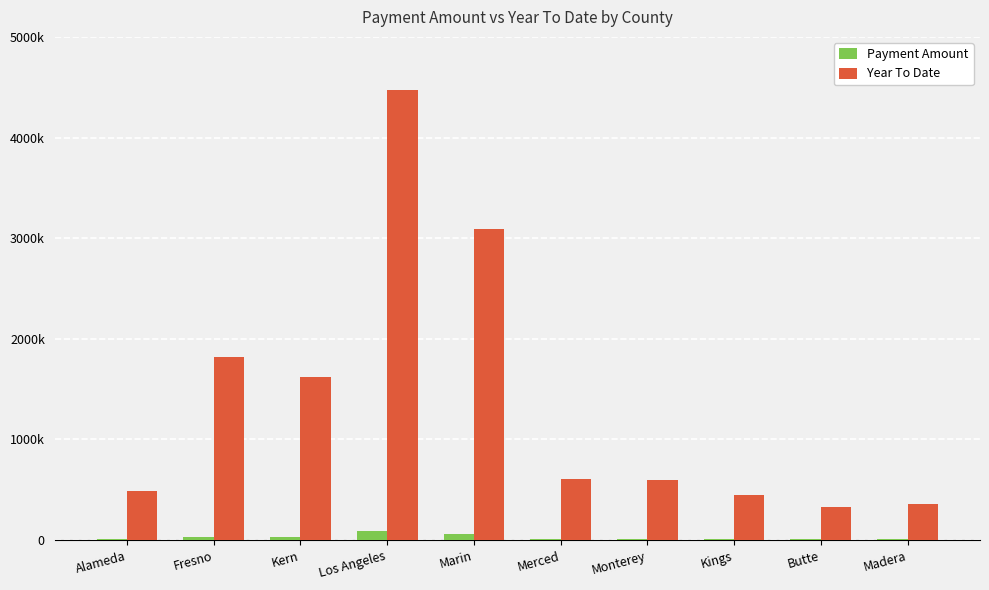

Does the chart contain stacked bars?

No